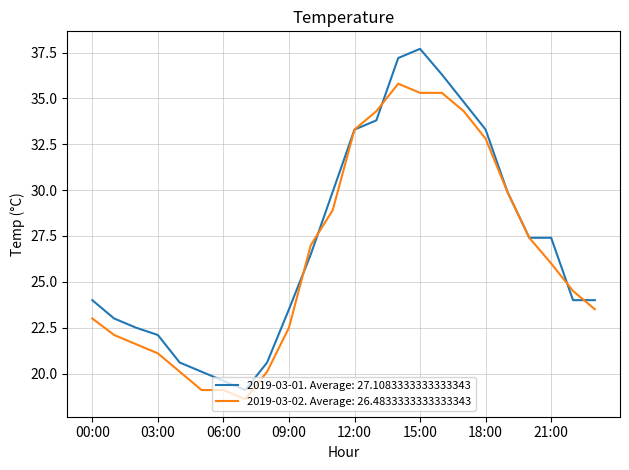

Rank the series by their maximum value, from highest to lowest.

2019-03-01. Average: 27.1083333333333343, 2019-03-02. Average: 26.4833333333333343